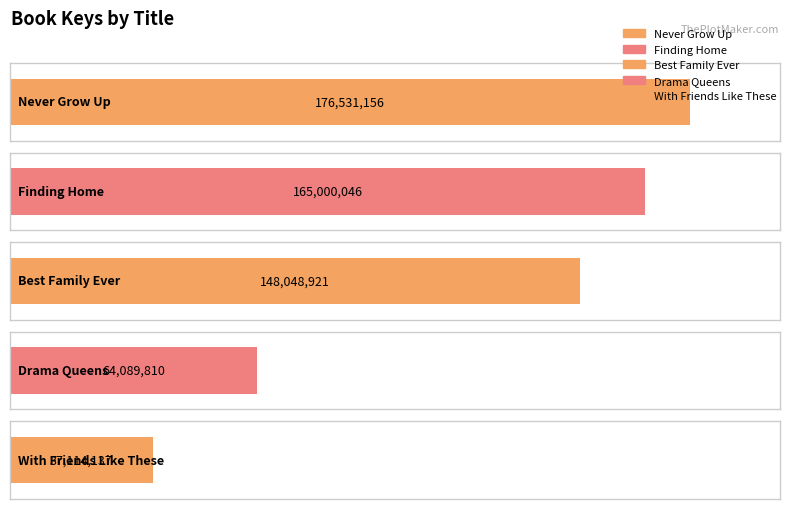

What is the difference between the values at With Friends Like These and Finding Home?

127885909